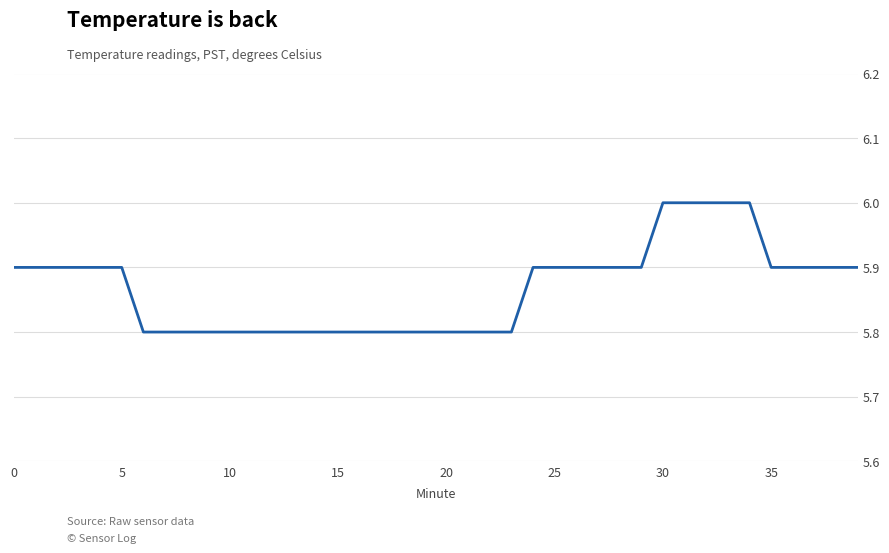

What is the minimum value shown in the chart?

5.8